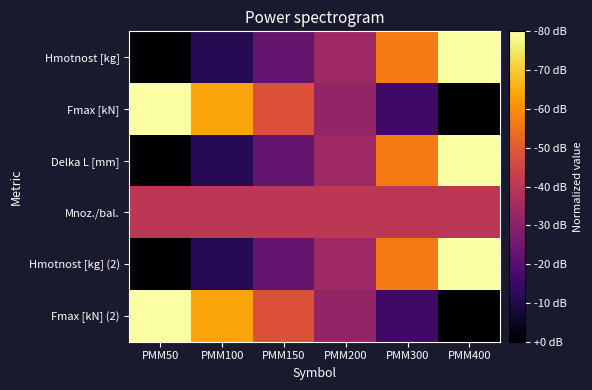

Reading left to right, what are all the values shown in this chart?

Hmotnost [kg]: PMM50=0.0	PMM100=0.1	PMM150=0.3	PMM200=0.4	PMM300=0.7	PMM400=1.0
Fmax [kN]: PMM50=1.0	PMM100=0.8	PMM150=0.6	PMM200=0.4	PMM300=0.2	PMM400=0.0
Delka L [mm]: PMM50=0.0	PMM100=0.1	PMM150=0.3	PMM200=0.4	PMM300=0.7	PMM400=1.0
Mnoz./bal.: PMM50=0.5	PMM100=0.5	PMM150=0.5	PMM200=0.5	PMM300=0.5	PMM400=0.5
Hmotnost [kg] (2): PMM50=0.0	PMM100=0.1	PMM150=0.3	PMM200=0.4	PMM300=0.7	PMM400=1.0
Fmax [kN] (2): PMM50=1.0	PMM100=0.8	PMM150=0.6	PMM200=0.4	PMM300=0.2	PMM400=0.0